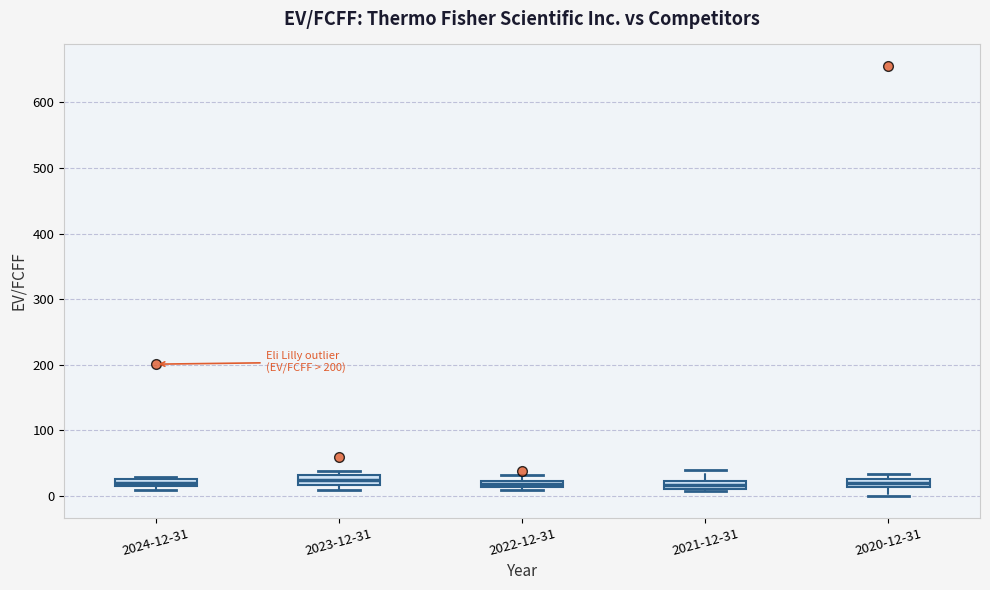

Where is the lower edge of the box for 2023-12-31 on the y-axis? The values are not printed on the chart, so give them approximately, as read against the axis.

20